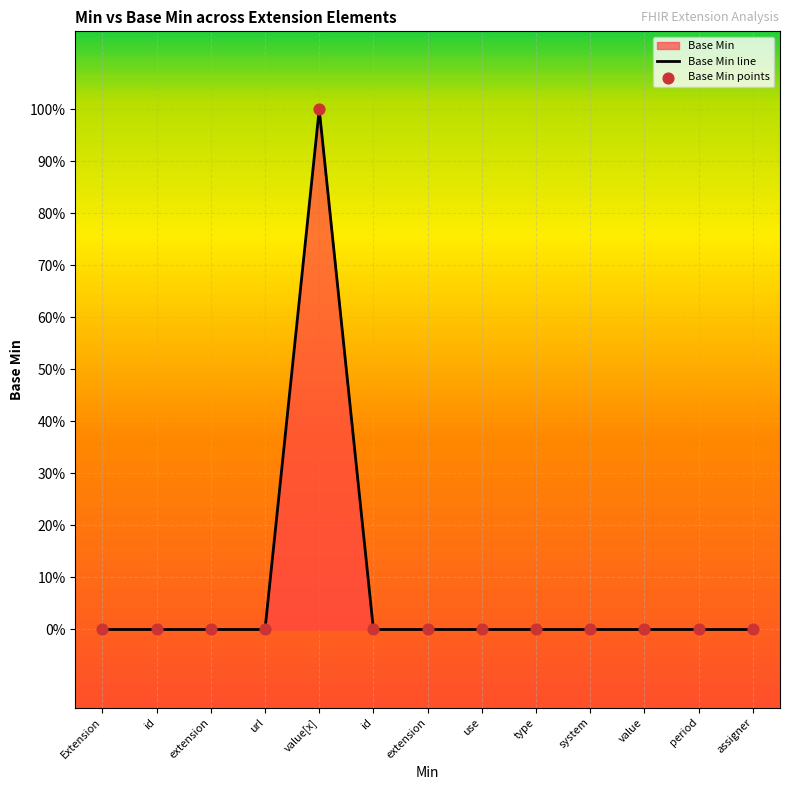

Between value and extension, which is larger?

value